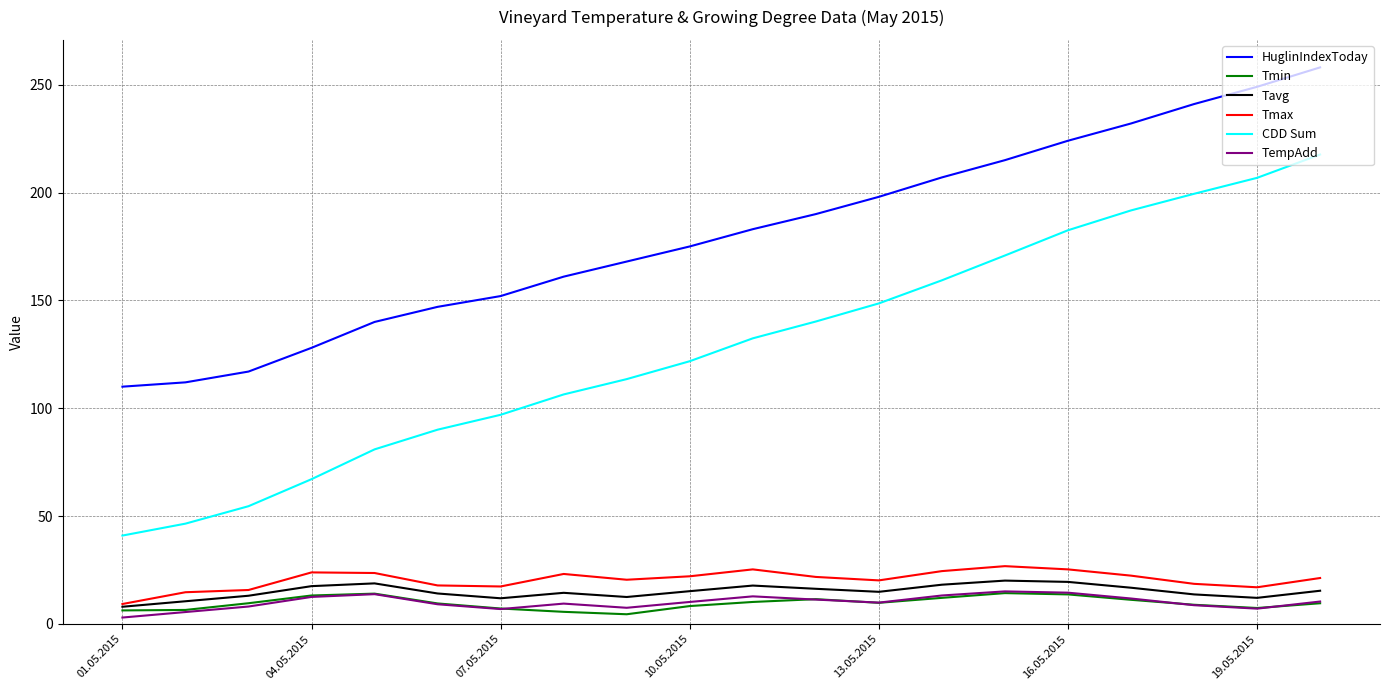

Which series has the largest total across all categories?

HuglinIndexToday